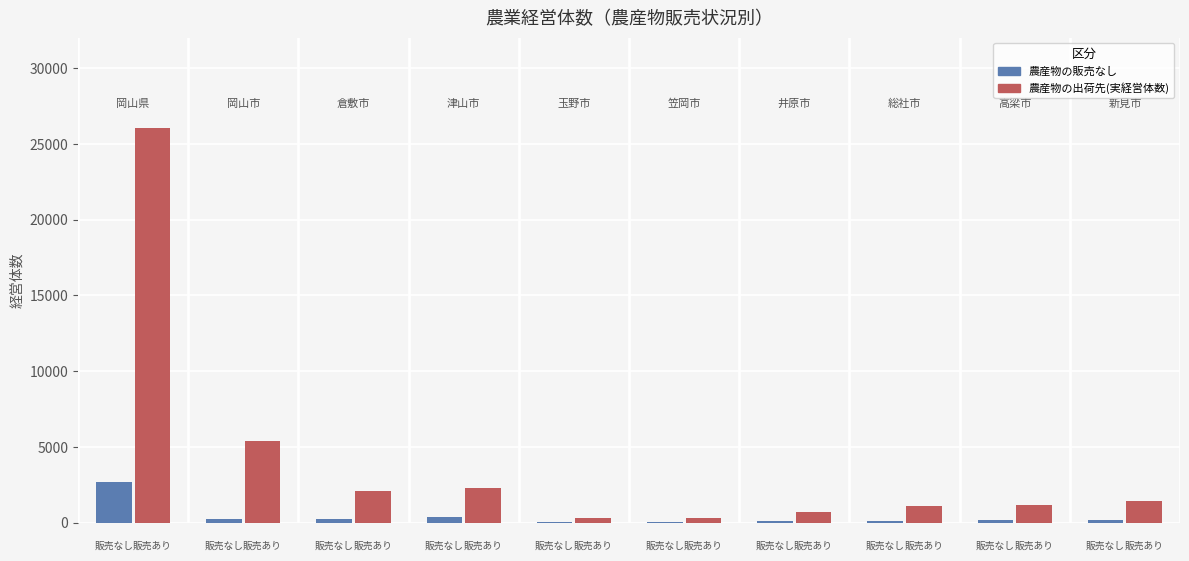

What is the sum of all 農産物の出荷先(実経営体数) values?

40801